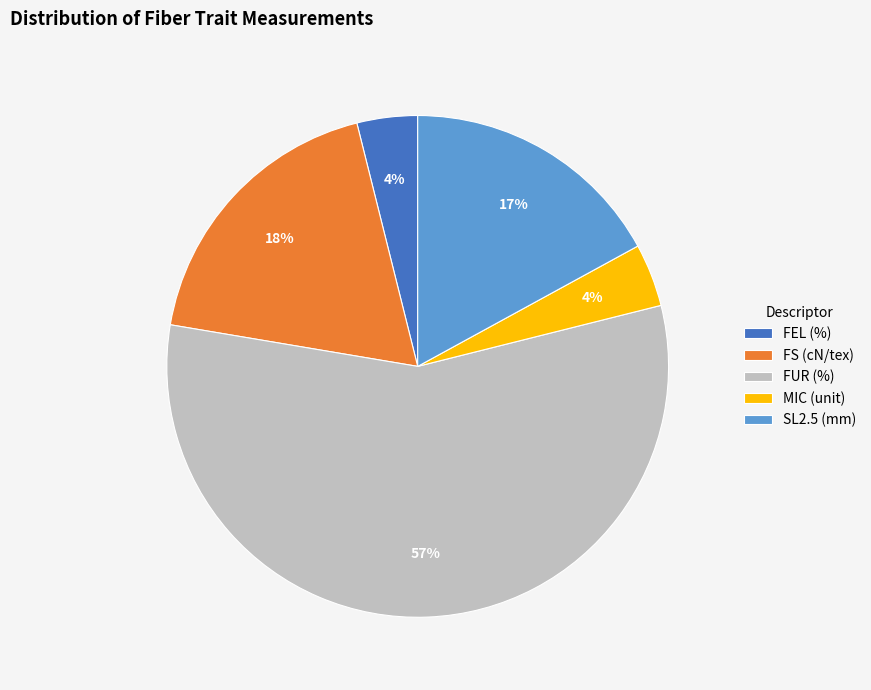

Count the number of slices in the pie.

5